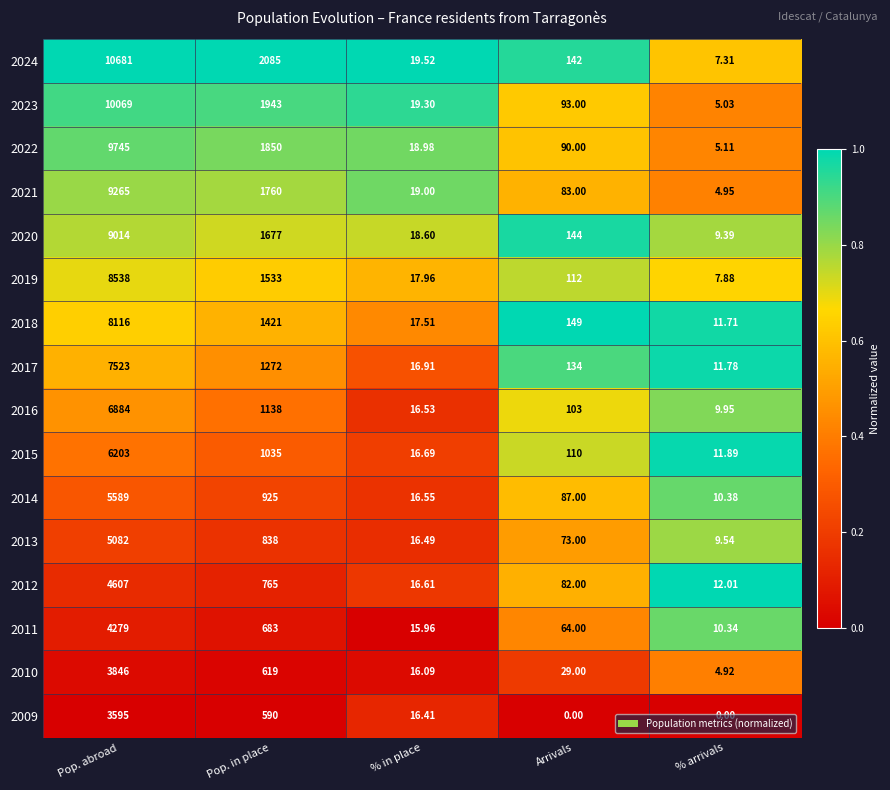

Is the value of 2013 at Pop. abroad greater than the value of 2019 at % arrivals?

Yes